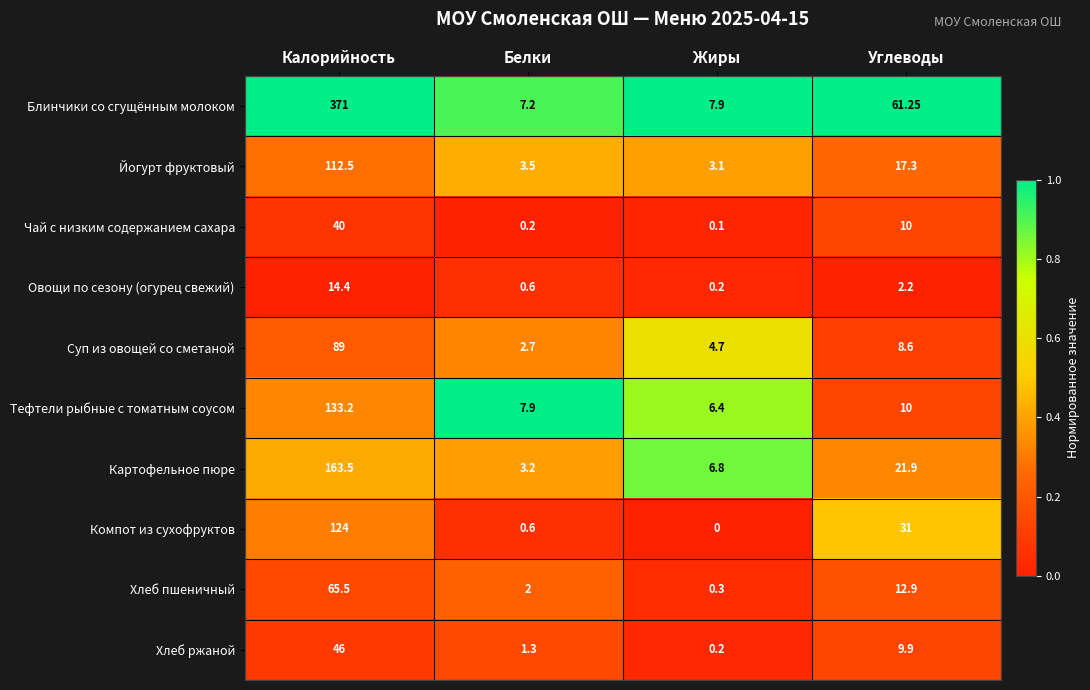

At which label is Йогурт фруктовый closest to 57?

Углеводы